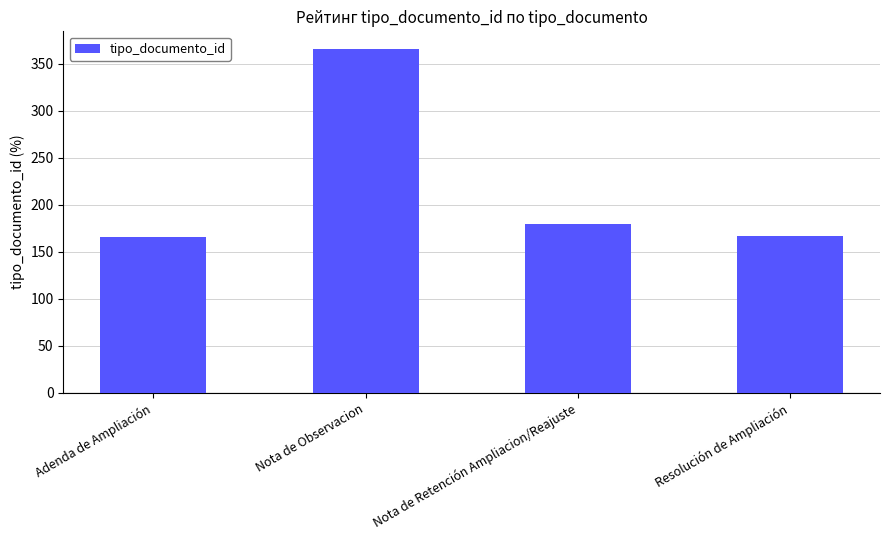

How many values are below 179?

2